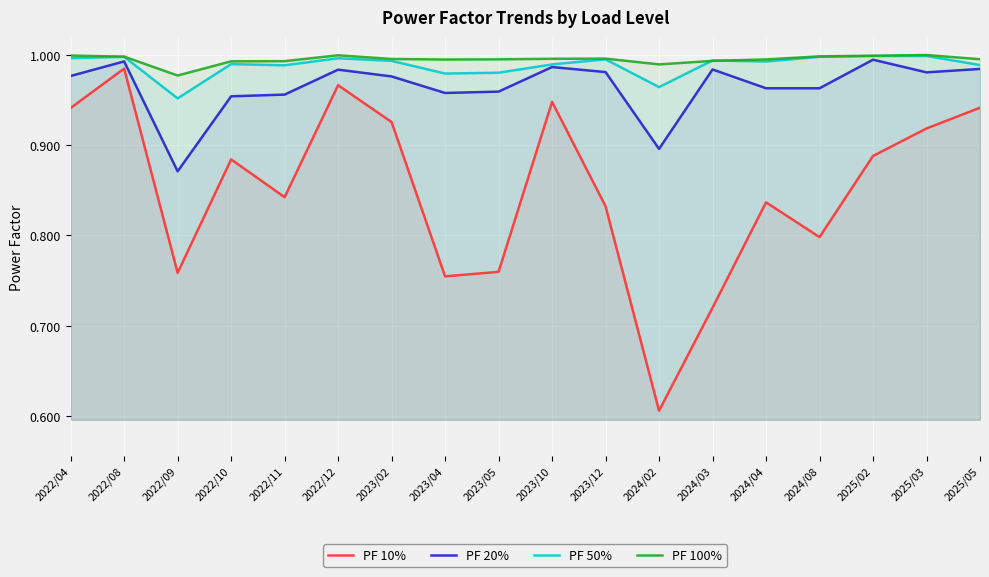

True or false: PF 100% and PF 20% cross at least once.

False